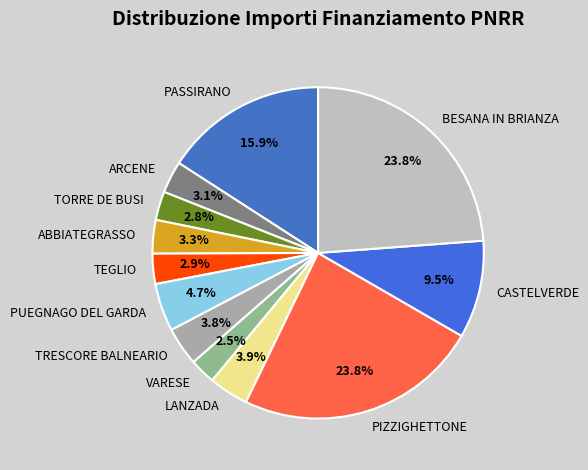

To the nearest percent, what portion does ABBIATEGRASSO represent?

3%